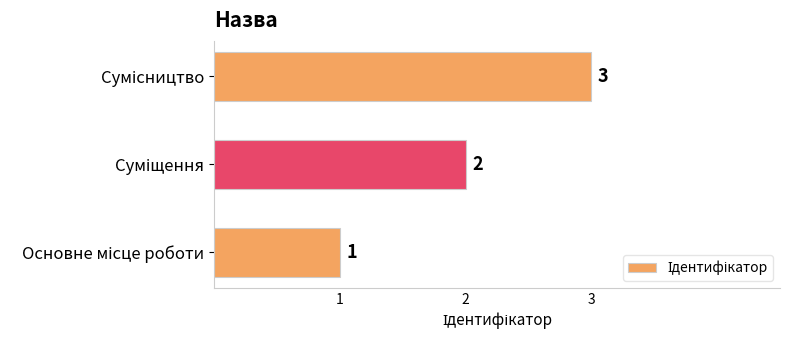

What is the maximum value shown in the chart?

3